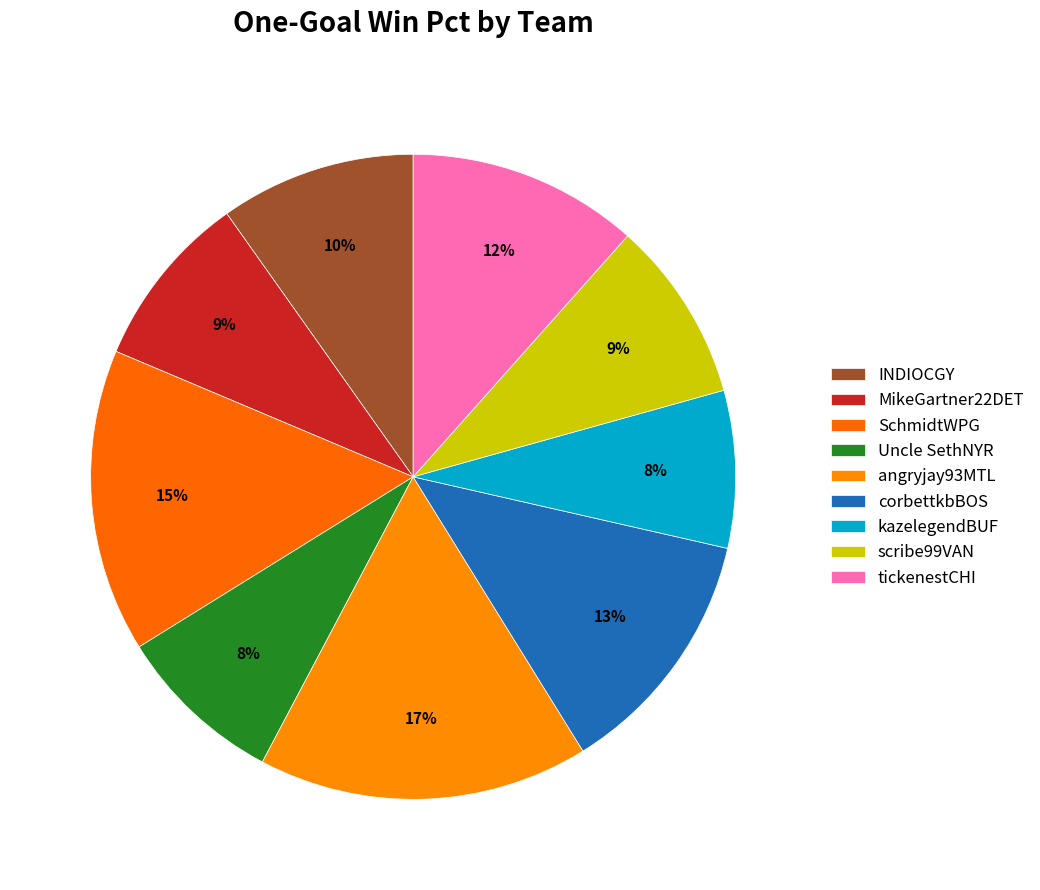

Which slice is the largest?

angryjay93MTL